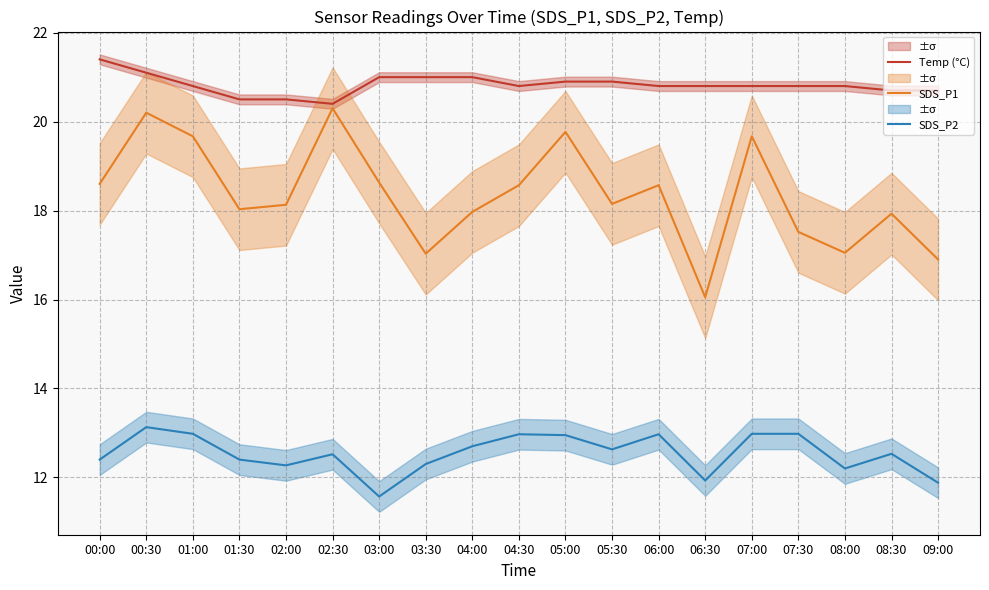

Reading right to left, what are all the values shown in this chart?

Temp (°C): 20.7	20.7	20.8	20.8	20.8	20.8	20.8	20.9	20.9	20.8	21.0	21.0	21.0	20.4	20.5	20.5	20.8	21.1	21.4
SDS_P1: 16.9	17.9	17.1	17.5	19.7	16.1	18.6	18.1	19.8	18.6	18.0	17.0	18.6	20.3	18.1	18.0	19.7	20.2	18.6
SDS_P2: 11.9	12.5	12.2	13.0	13.0	11.9	13.0	12.6	12.9	13.0	12.7	12.3	11.6	12.5	12.3	12.4	13.0	13.1	12.4